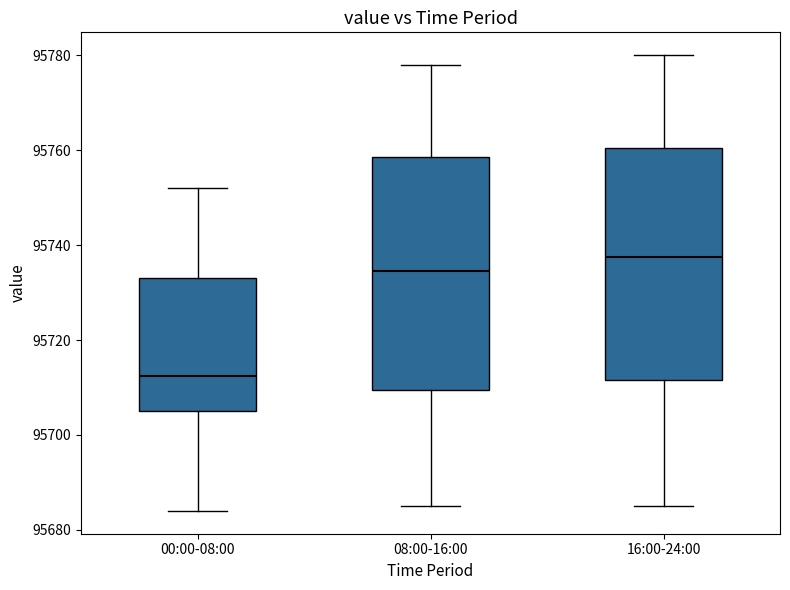

Reading left to right, transcribe this box plot: for each box, give where its median line is, the range the box spans, and where its two whiskers end, as read against the y-axis. The values are not printed on the chart, so give them approximately, as read against the axis.

00:00-08:00: median 95712, box 95706 to 95734, whiskers 95684 to 95752
08:00-16:00: median 95734, box 95710 to 95758, whiskers 95686 to 95778
16:00-24:00: median 95738, box 95712 to 95760, whiskers 95686 to 95780